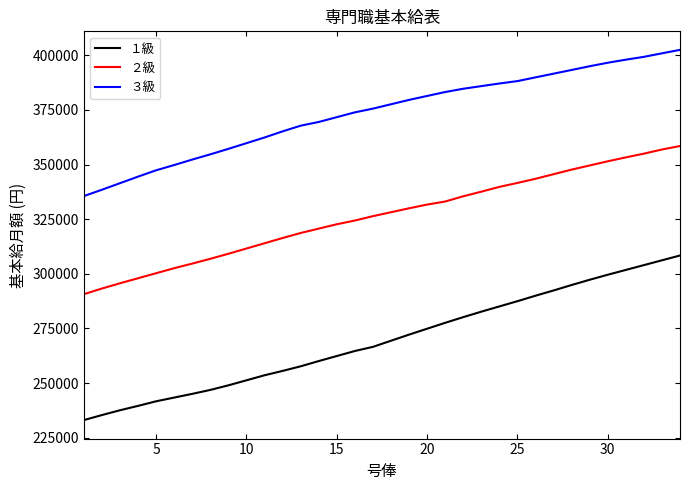

True or false: ３級 and ２級 cross at least once.

False